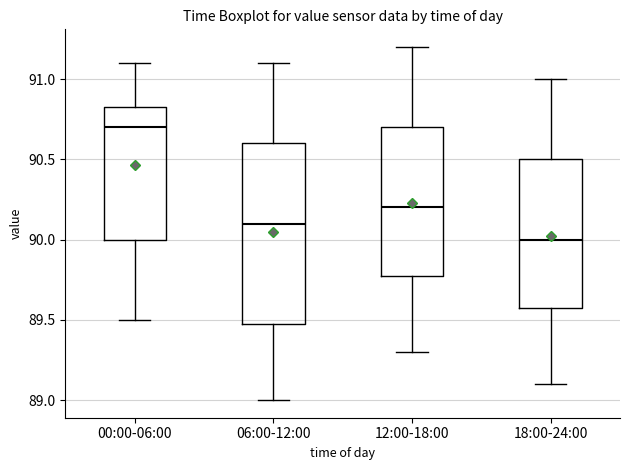

Where does the lower whisker of the box for 12:00-18:00 end on the y-axis? The values are not printed on the chart, so give them approximately, as read against the axis.

89.30